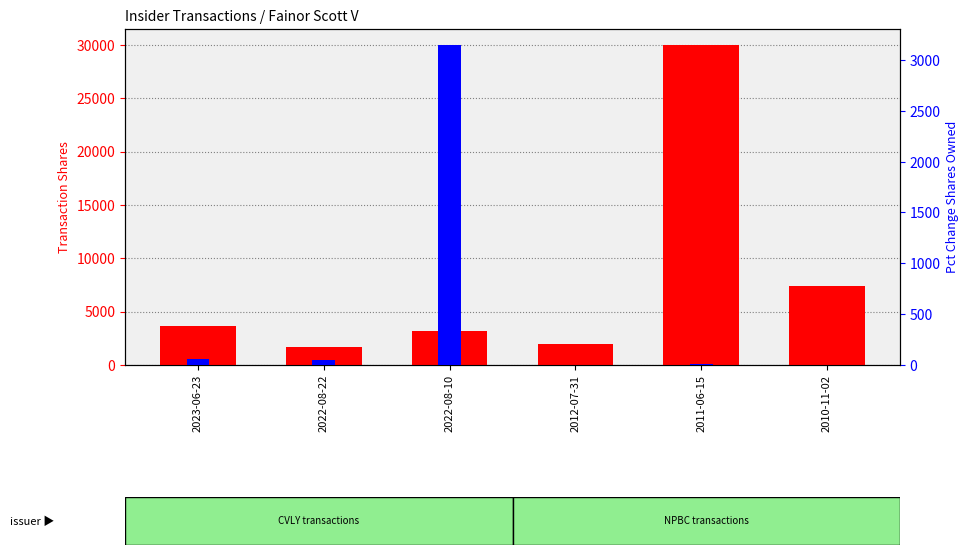

List the labels in order of pctchgSharesOwned value, largest first.

2022-08-10, 2023-06-23, 2022-08-22, 2011-06-15, 2010-11-02, 2012-07-31